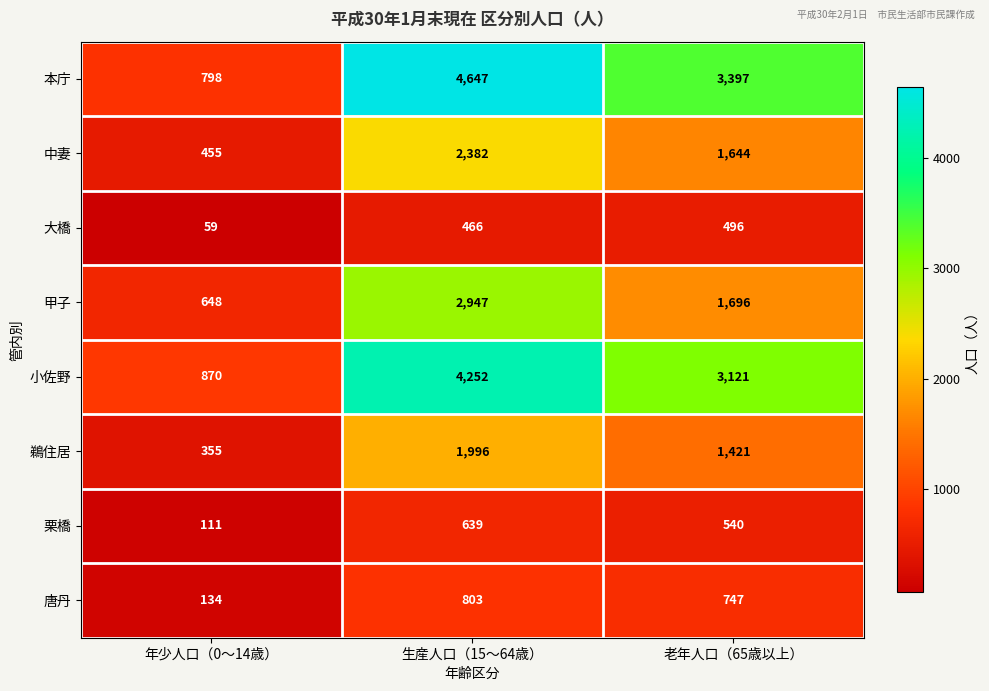

Is it true that 唐丹 equals 211 at 年少人口（0～14歳）?

False